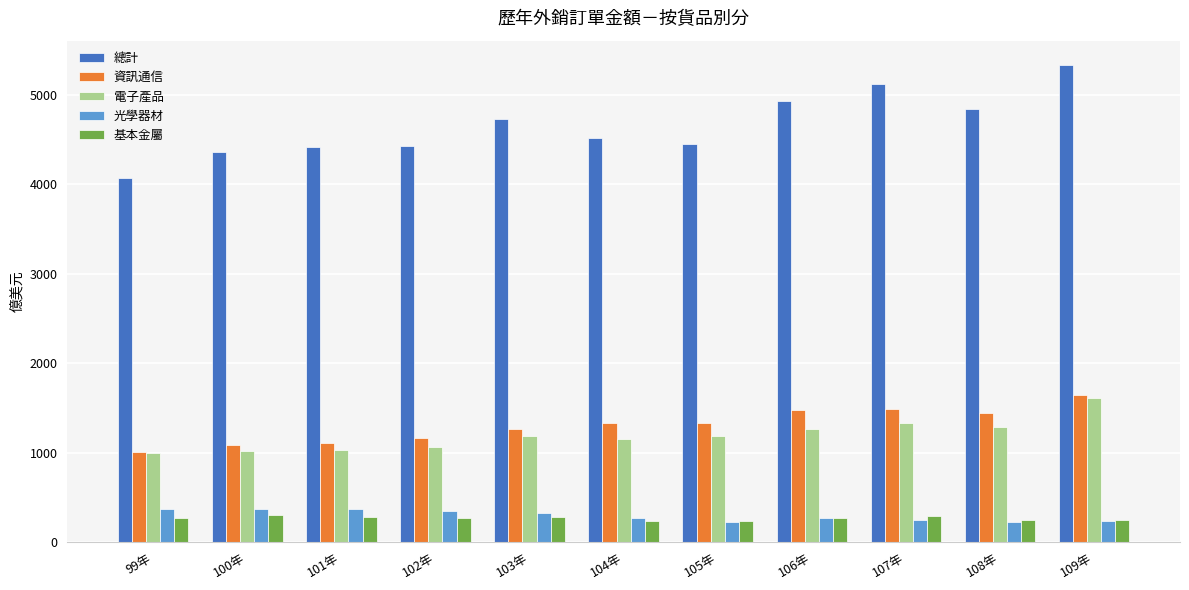

The value of 總計 at 103年 is 6196.9. True or false?

False